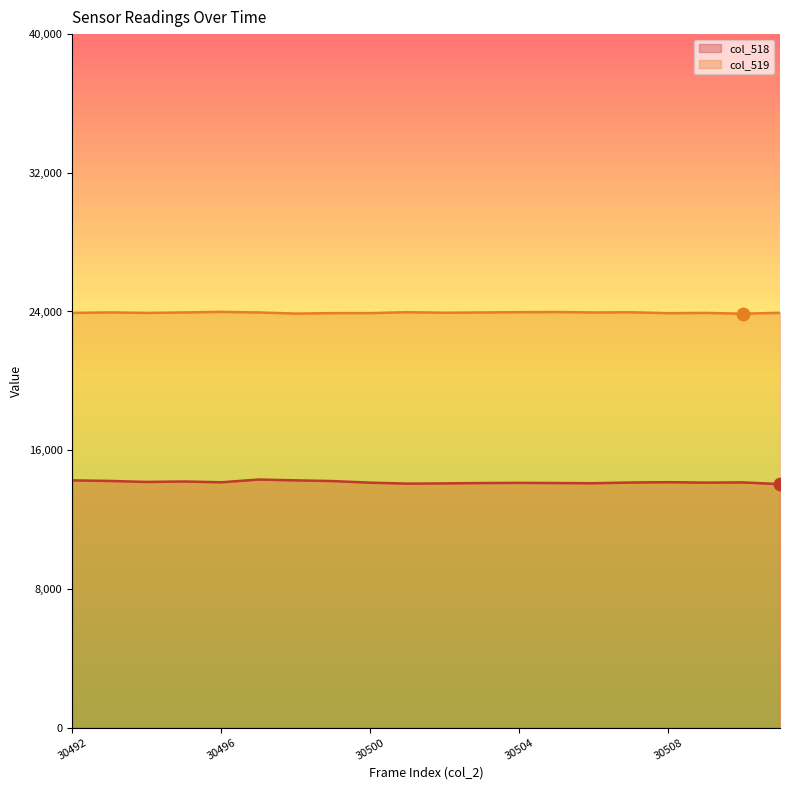

Is the value of col_518 at 30495 greater than the value of col_519 at 30499?

No